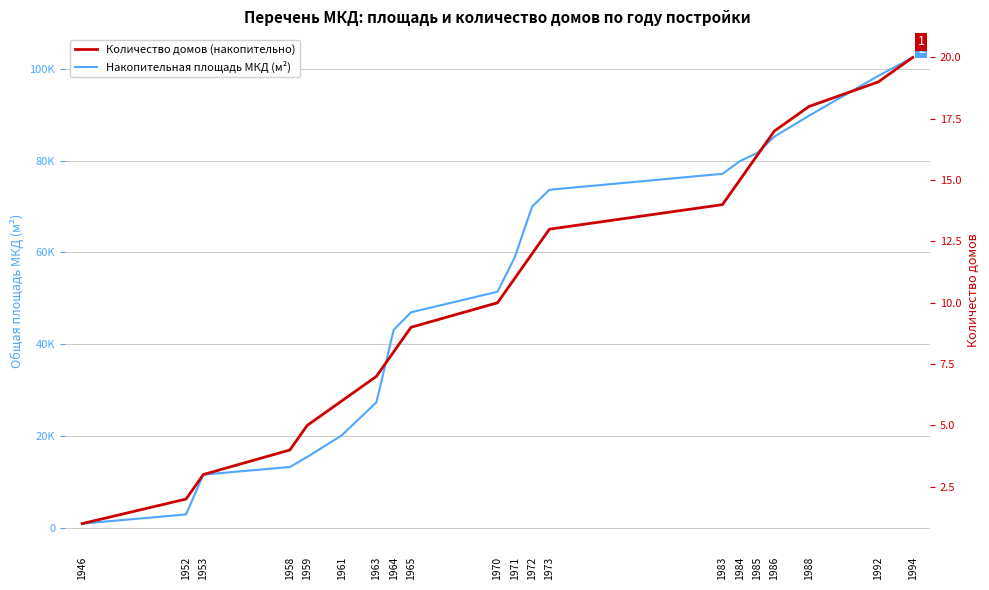

List the series in order of their overall mean, lowest first.

Количество домов (накопительно), Накопительная площадь МКД (м²)